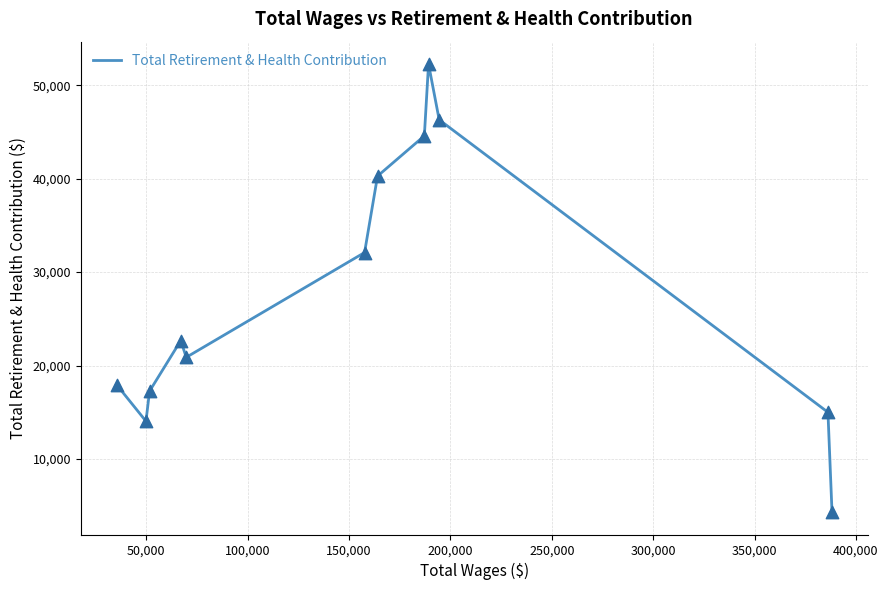

What is the difference between the maximum and minimum values?

47948